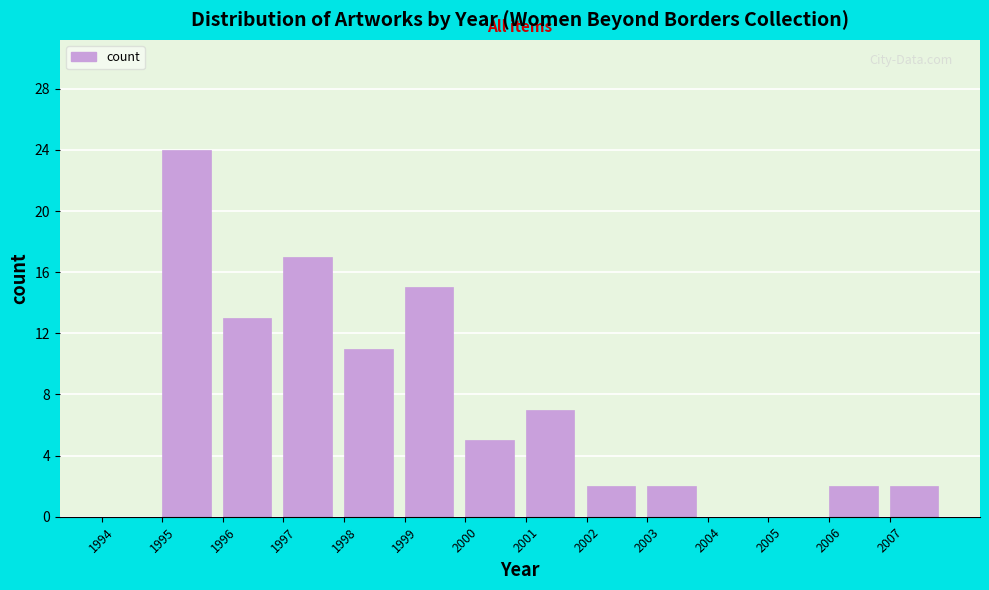

Reading left to right, list every bar in this chart as the range it spans on the x-axis followed by its height. The values are not printed on the chart, so give them approximately, as read against the axis.

1994 to 1995: 0
1995 to 1996: 24
1996 to 1997: 13
1997 to 1998: 17
1998 to 1999: 11
1999 to 2000: 15
2000 to 2001: 5
2001 to 2002: 7
2002 to 2003: 2
2003 to 2004: 2
2004 to 2005: 0
2005 to 2006: 0
2006 to 2007: 2
2007 to 2008: 2